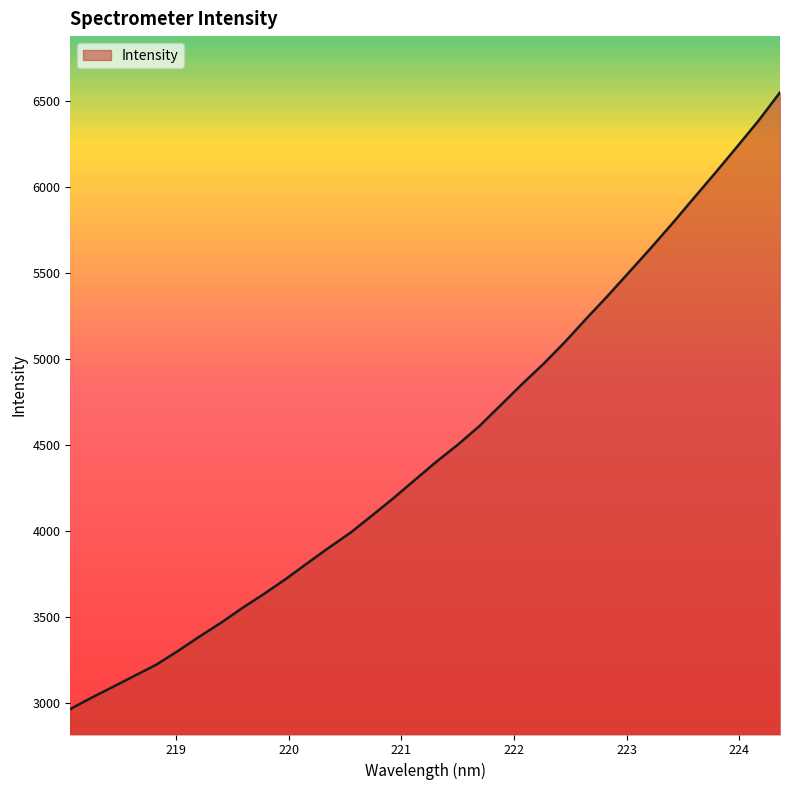

What is the maximum value shown in the chart?

6547.3